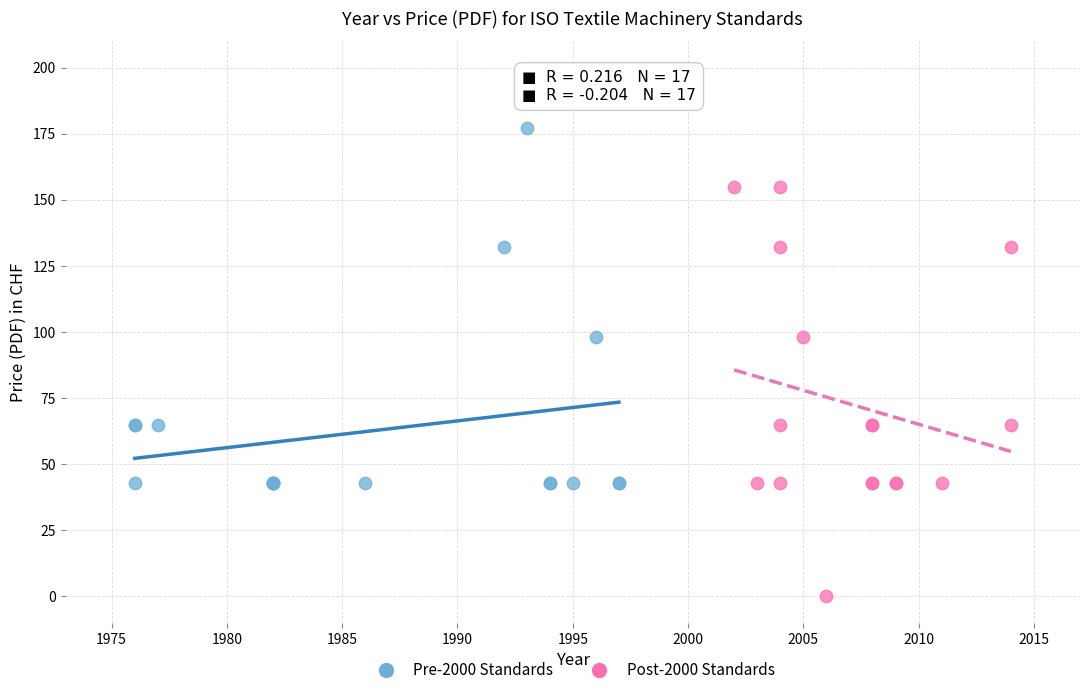

Which series has the largest Y range (max minus min)?

Post-2000 Standards